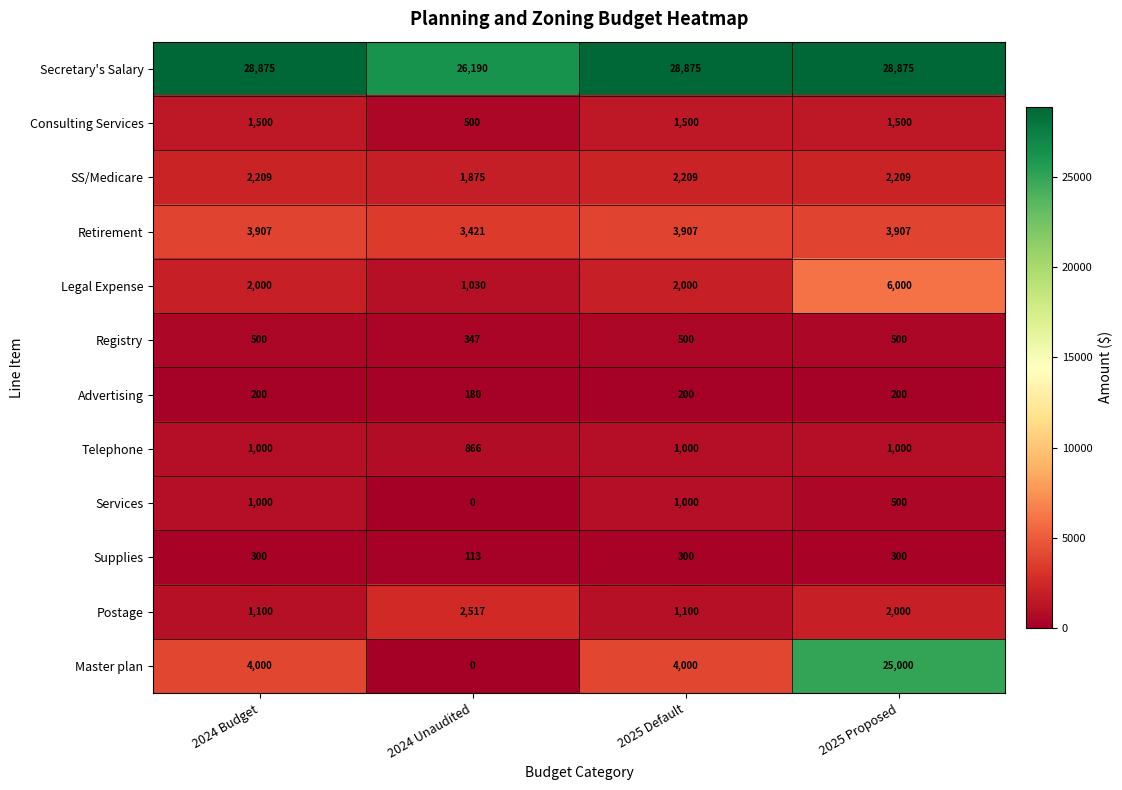

What is the greatest value displayed?

28875